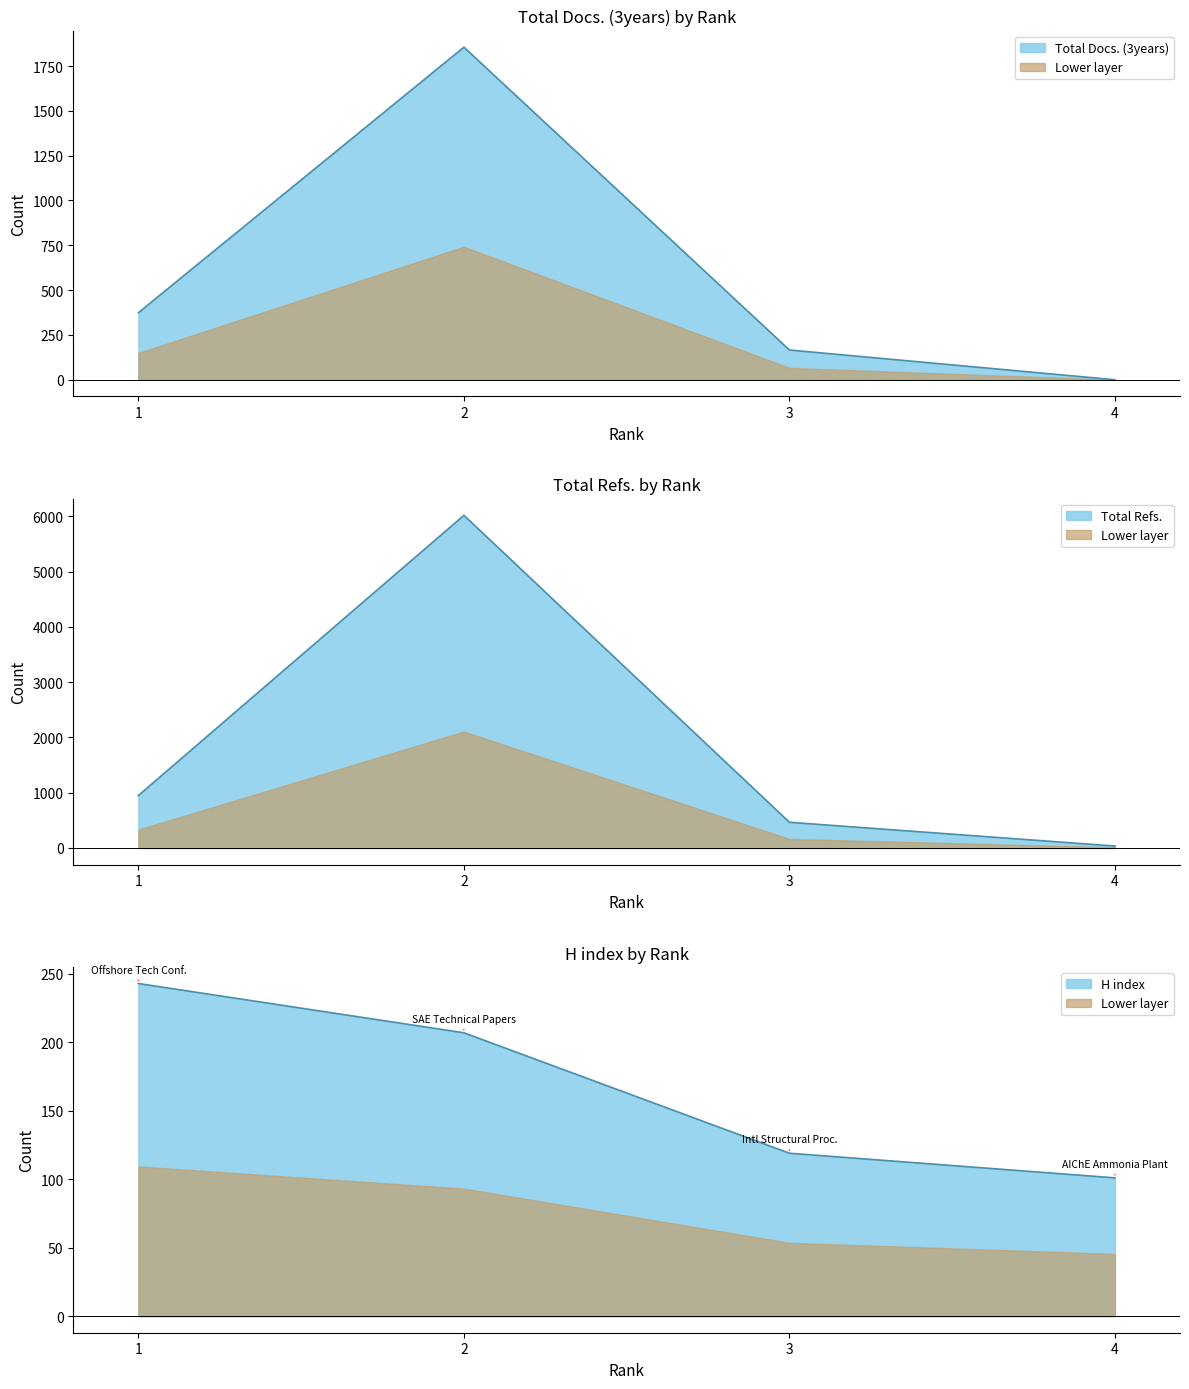

How many interior local peaks does the Total Refs. series have?

1